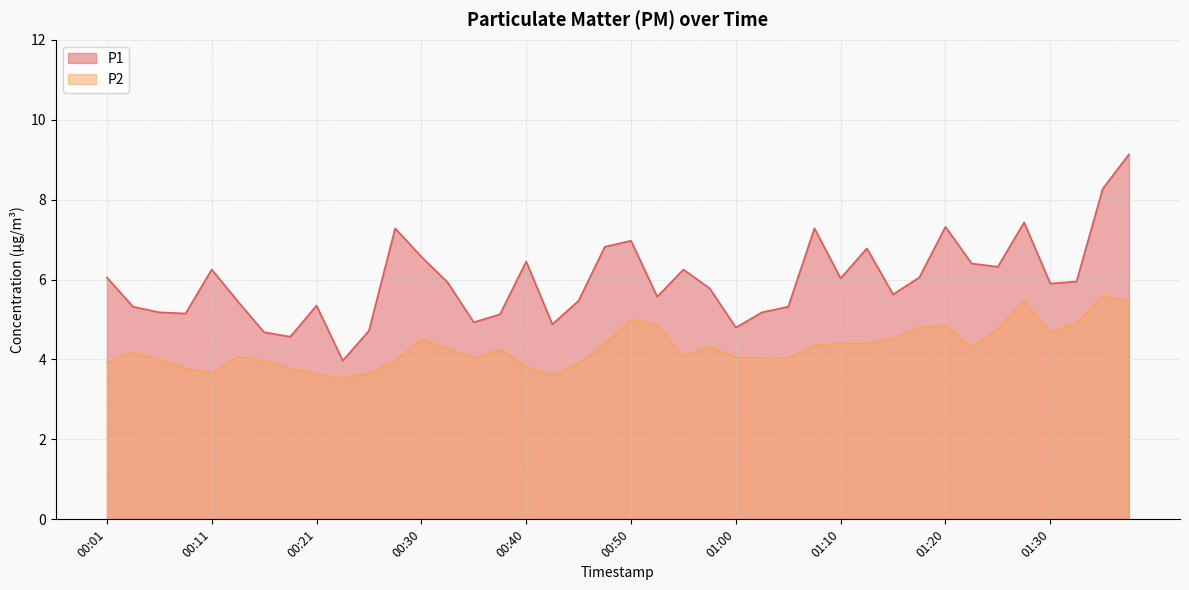

How many values in the P2 series are below 4?

12